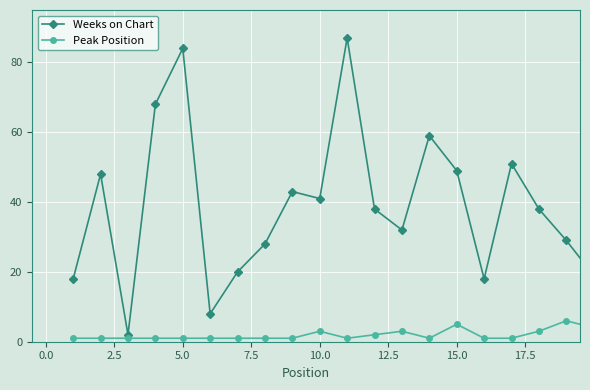

Which series has the widest spread of values?

Weeks on Chart